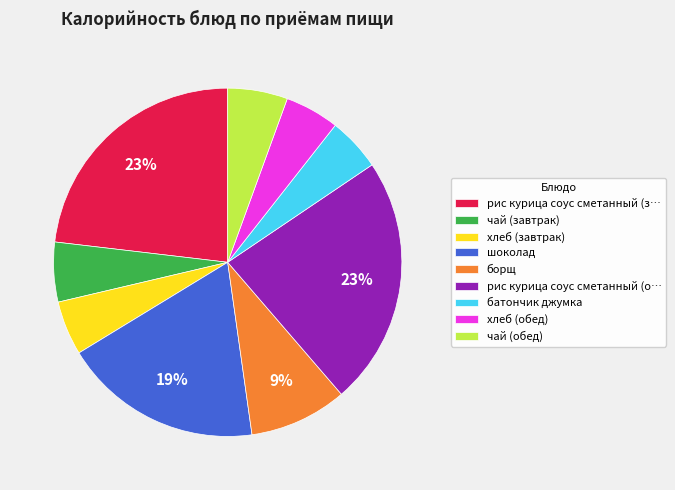

Between батончик джумка and борщ, which is larger?

борщ